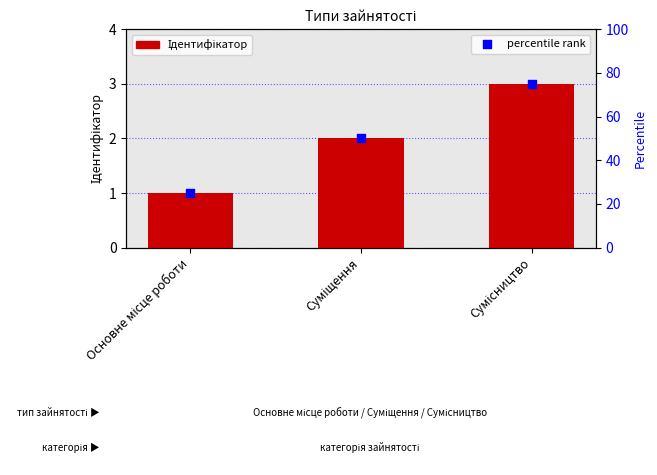

What are all the series names shown in the legend?

Ідентифікатор, percentile rank